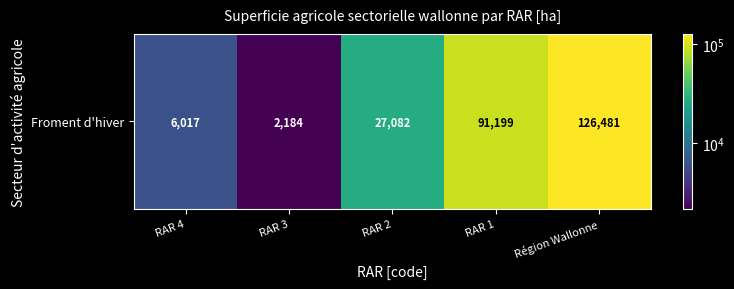

Which category has the highest value across all series?

Région Wallonne